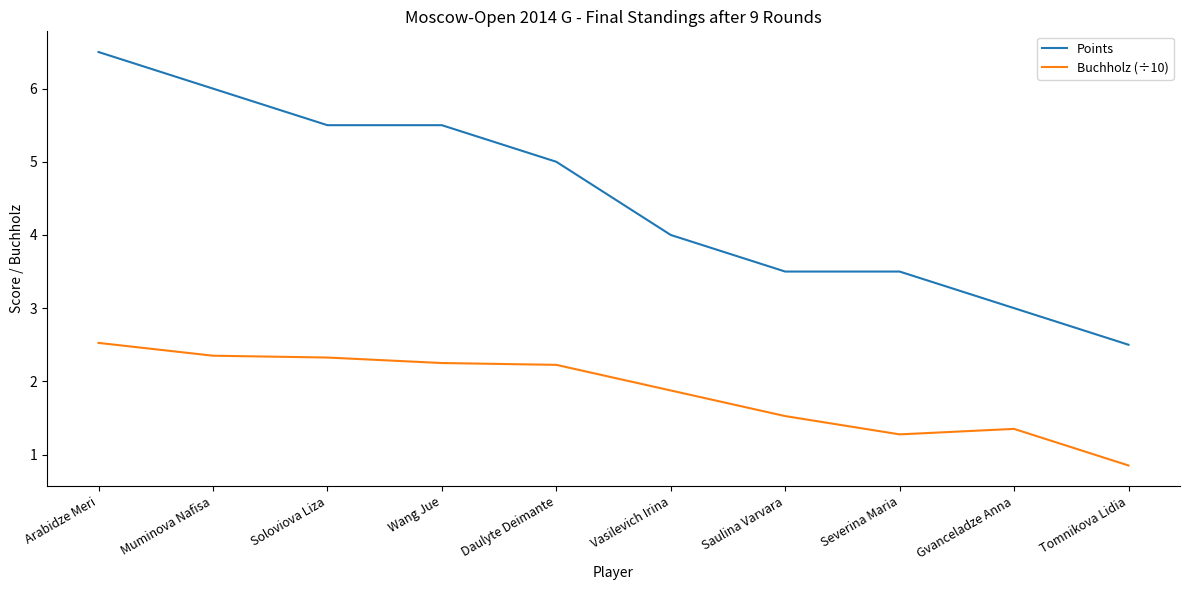

At Severina Maria, list the series in order from smallest to largest.

Buchholz (÷10), Points